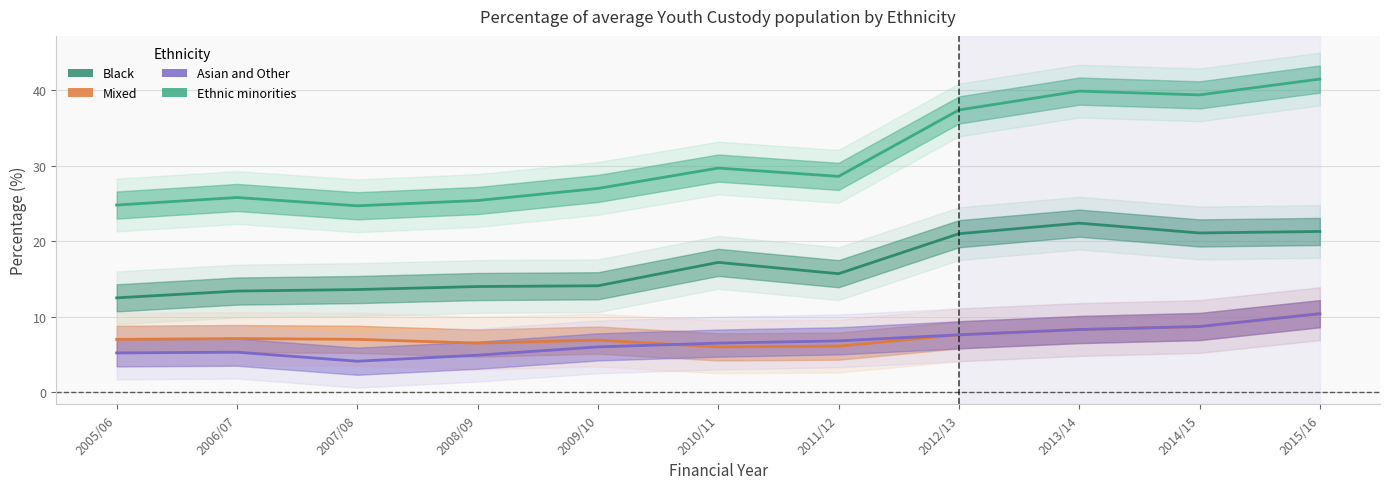

True or false: Mixed and Asian and Other cross at least once.

True